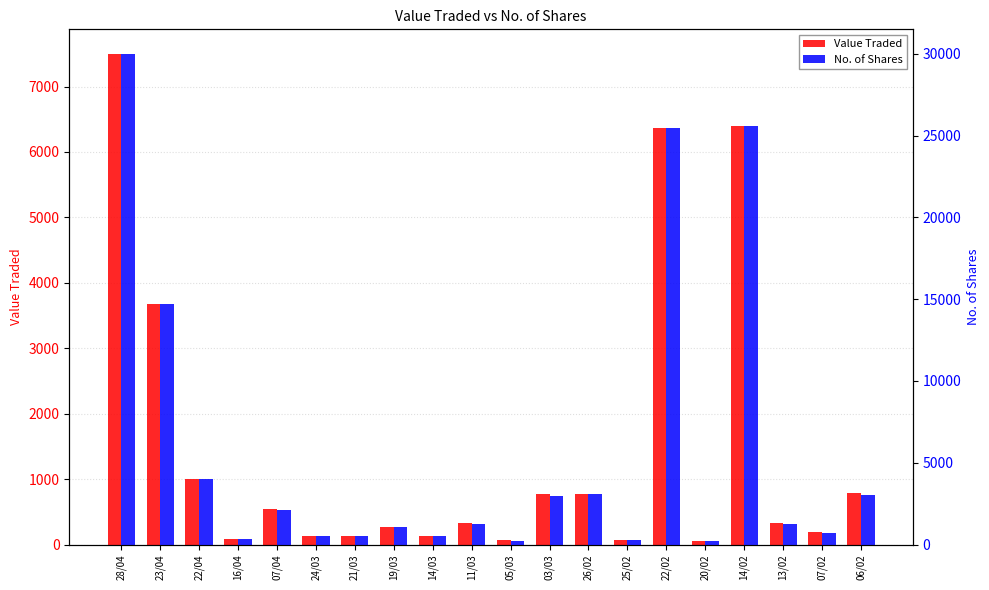

What is the average value of the Value Traded series?

1479